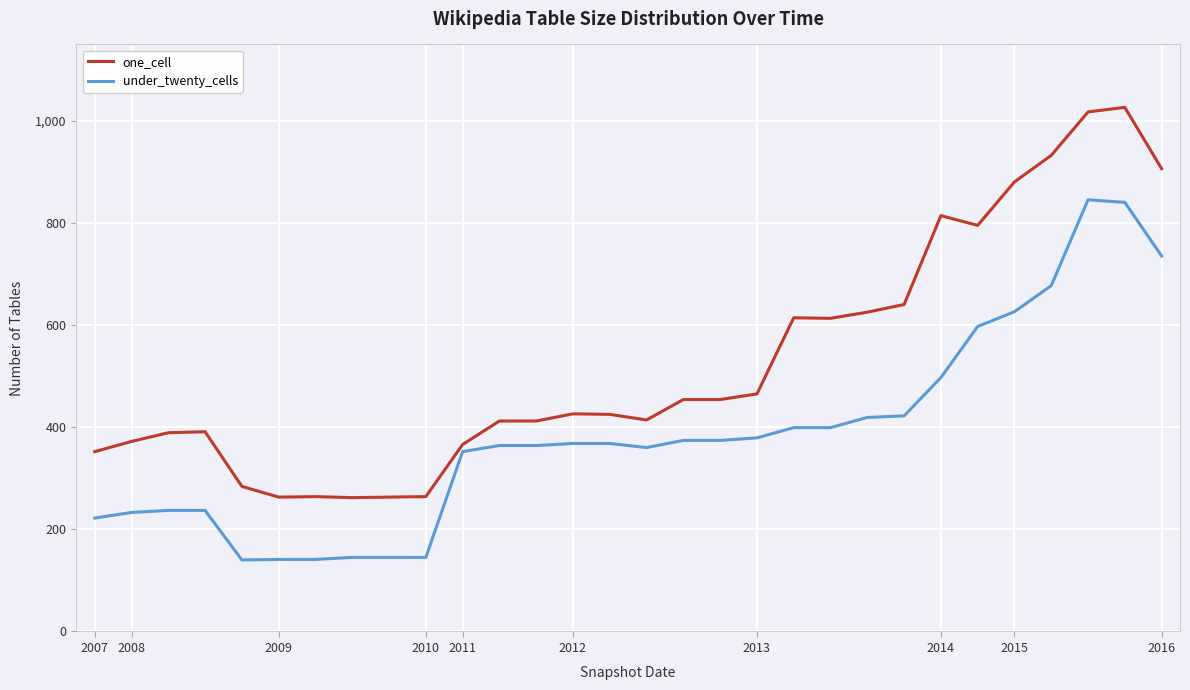

Which series has the largest total across all categories?

one_cell